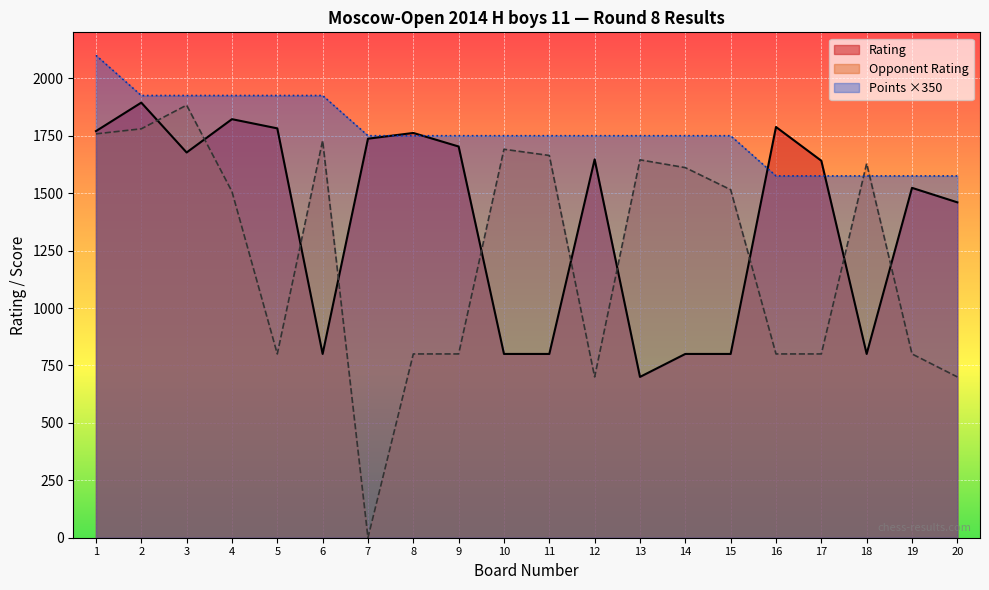

Is the value of Rating at 6 greater than the value of Opponent Rating at 7?

Yes